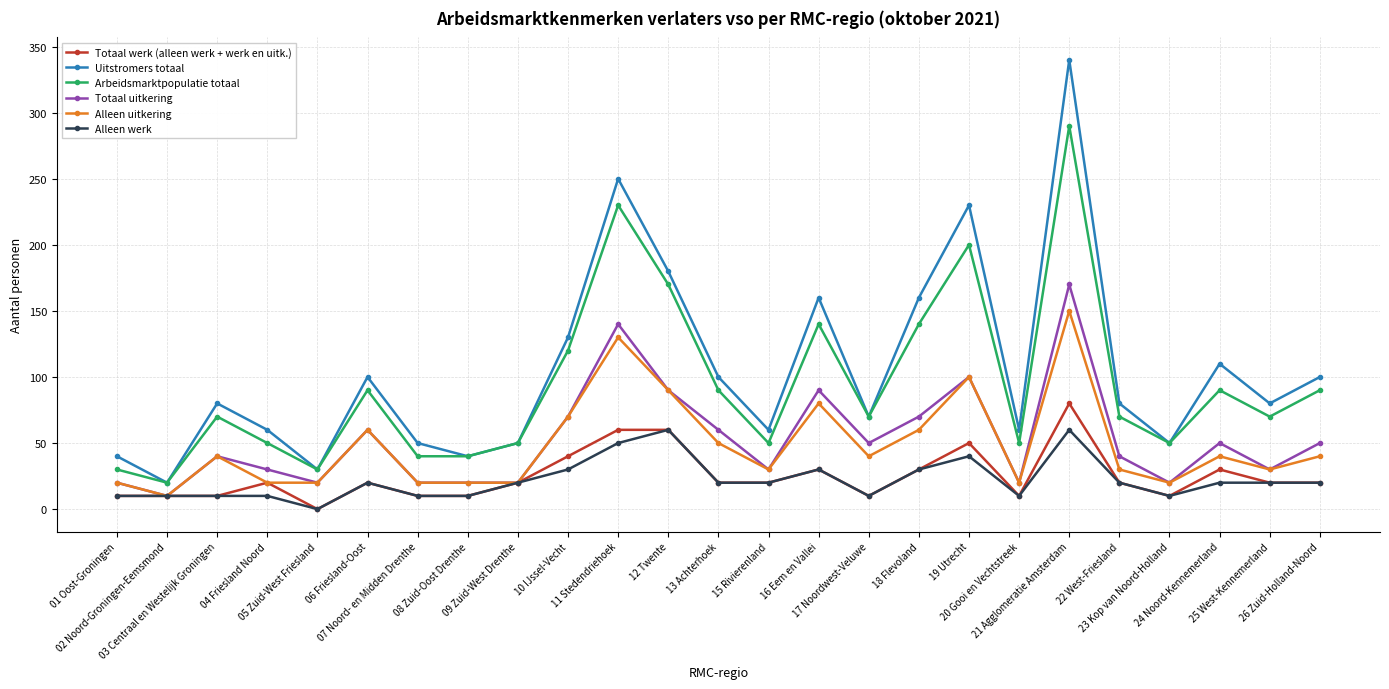

Reading left to right, transcribe all the data shown in this chart.

Totaal werk (alleen werk + werk en uitk.): 01 Oost-Groningen=10	02 Noord-Groningen-Eemsmond=10	03 Centraal en Westelijk Groningen=10	04 Friesland Noord=20	05 Zuid-West Friesland=0	06 Friesland-Oost=20	07 Noord- en Midden Drenthe=10	08 Zuid-Oost Drenthe=10	09 Zuid-West Drenthe=20	10 IJssel-Vecht=40	11 Stedendriehoek=60	12 Twente=60	13 Achterhoek=20	15 Rivierenland=20	16 Eem en Vallei=30	17 Noordwest-Veluwe=10	18 Flevoland=30	19 Utrecht=50	20 Gooi en Vechtstreek=10	21 Agglomeratie Amsterdam=80	22 West-Friesland=20	23 Kop van Noord-Holland=10	24 Noord-Kennemerland=30	25 West-Kennemerland=20	26 Zuid-Holland-Noord=20
Uitstromers totaal: 01 Oost-Groningen=40	02 Noord-Groningen-Eemsmond=20	03 Centraal en Westelijk Groningen=80	04 Friesland Noord=60	05 Zuid-West Friesland=30	06 Friesland-Oost=100	07 Noord- en Midden Drenthe=50	08 Zuid-Oost Drenthe=40	09 Zuid-West Drenthe=50	10 IJssel-Vecht=130	11 Stedendriehoek=250	12 Twente=180	13 Achterhoek=100	15 Rivierenland=60	16 Eem en Vallei=160	17 Noordwest-Veluwe=70	18 Flevoland=160	19 Utrecht=230	20 Gooi en Vechtstreek=60	21 Agglomeratie Amsterdam=340	22 West-Friesland=80	23 Kop van Noord-Holland=50	24 Noord-Kennemerland=110	25 West-Kennemerland=80	26 Zuid-Holland-Noord=100
Arbeidsmarktpopulatie totaal: 01 Oost-Groningen=30	02 Noord-Groningen-Eemsmond=20	03 Centraal en Westelijk Groningen=70	04 Friesland Noord=50	05 Zuid-West Friesland=30	06 Friesland-Oost=90	07 Noord- en Midden Drenthe=40	08 Zuid-Oost Drenthe=40	09 Zuid-West Drenthe=50	10 IJssel-Vecht=120	11 Stedendriehoek=230	12 Twente=170	13 Achterhoek=90	15 Rivierenland=50	16 Eem en Vallei=140	17 Noordwest-Veluwe=70	18 Flevoland=140	19 Utrecht=200	20 Gooi en Vechtstreek=50	21 Agglomeratie Amsterdam=290	22 West-Friesland=70	23 Kop van Noord-Holland=50	24 Noord-Kennemerland=90	25 West-Kennemerland=70	26 Zuid-Holland-Noord=90
Totaal uitkering: 01 Oost-Groningen=20	02 Noord-Groningen-Eemsmond=10	03 Centraal en Westelijk Groningen=40	04 Friesland Noord=30	05 Zuid-West Friesland=20	06 Friesland-Oost=60	07 Noord- en Midden Drenthe=20	08 Zuid-Oost Drenthe=20	09 Zuid-West Drenthe=20	10 IJssel-Vecht=70	11 Stedendriehoek=140	12 Twente=90	13 Achterhoek=60	15 Rivierenland=30	16 Eem en Vallei=90	17 Noordwest-Veluwe=50	18 Flevoland=70	19 Utrecht=100	20 Gooi en Vechtstreek=20	21 Agglomeratie Amsterdam=170	22 West-Friesland=40	23 Kop van Noord-Holland=20	24 Noord-Kennemerland=50	25 West-Kennemerland=30	26 Zuid-Holland-Noord=50
Alleen uitkering: 01 Oost-Groningen=20	02 Noord-Groningen-Eemsmond=10	03 Centraal en Westelijk Groningen=40	04 Friesland Noord=20	05 Zuid-West Friesland=20	06 Friesland-Oost=60	07 Noord- en Midden Drenthe=20	08 Zuid-Oost Drenthe=20	09 Zuid-West Drenthe=20	10 IJssel-Vecht=70	11 Stedendriehoek=130	12 Twente=90	13 Achterhoek=50	15 Rivierenland=30	16 Eem en Vallei=80	17 Noordwest-Veluwe=40	18 Flevoland=60	19 Utrecht=100	20 Gooi en Vechtstreek=20	21 Agglomeratie Amsterdam=150	22 West-Friesland=30	23 Kop van Noord-Holland=20	24 Noord-Kennemerland=40	25 West-Kennemerland=30	26 Zuid-Holland-Noord=40
Alleen werk: 01 Oost-Groningen=10	02 Noord-Groningen-Eemsmond=10	03 Centraal en Westelijk Groningen=10	04 Friesland Noord=10	05 Zuid-West Friesland=0	06 Friesland-Oost=20	07 Noord- en Midden Drenthe=10	08 Zuid-Oost Drenthe=10	09 Zuid-West Drenthe=20	10 IJssel-Vecht=30	11 Stedendriehoek=50	12 Twente=60	13 Achterhoek=20	15 Rivierenland=20	16 Eem en Vallei=30	17 Noordwest-Veluwe=10	18 Flevoland=30	19 Utrecht=40	20 Gooi en Vechtstreek=10	21 Agglomeratie Amsterdam=60	22 West-Friesland=20	23 Kop van Noord-Holland=10	24 Noord-Kennemerland=20	25 West-Kennemerland=20	26 Zuid-Holland-Noord=20